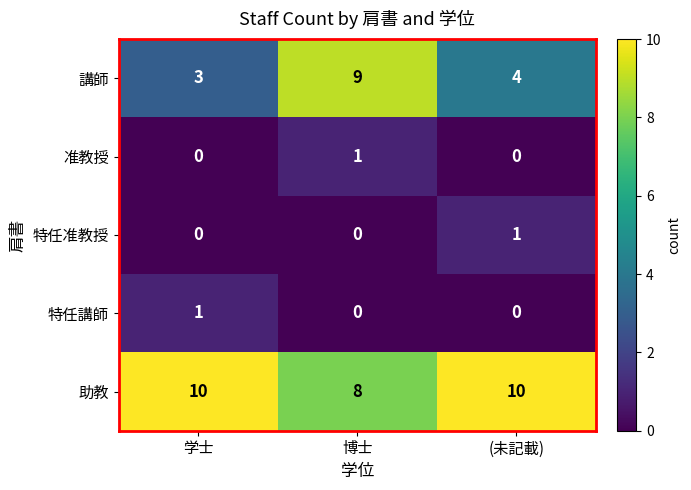

The value of 助教 at 博士 is 11. True or false?

False